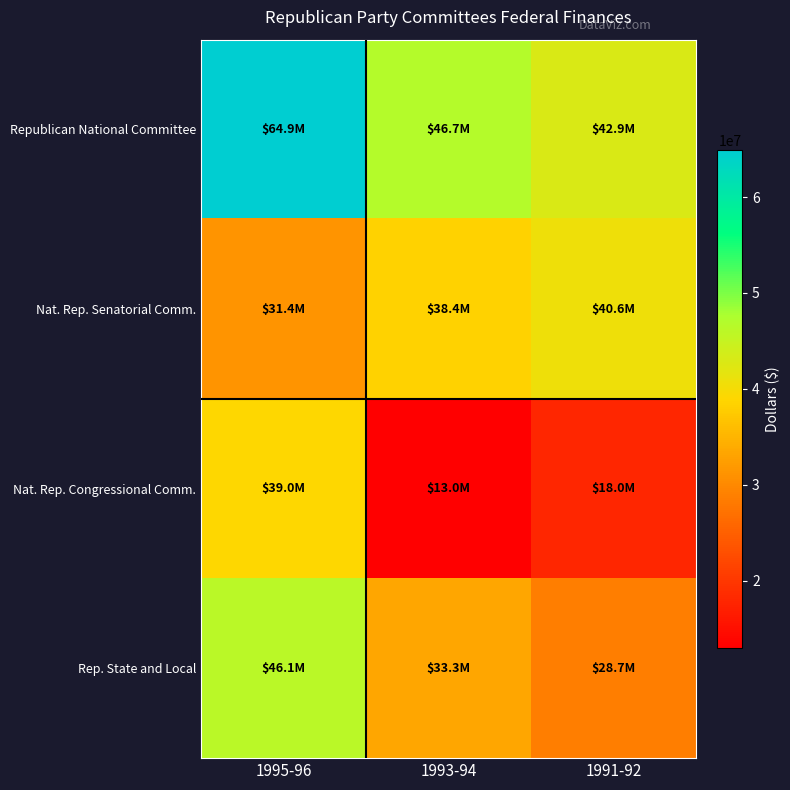

Reading left to right, extract all data points from this chart.

Republican National Committee: 1995-96=64913767	1993-94=46717588	1991-92=42944947
Nat. Rep. Senatorial Comm.: 1995-96=31408325	1993-94=38408701	1991-92=40597168
Nat. Rep. Congressional Comm.: 1995-96=38995543	1993-94=12981800	1991-92=18010069
Rep. State and Local: 1995-96=46083009	1993-94=33278149	1991-92=28744976